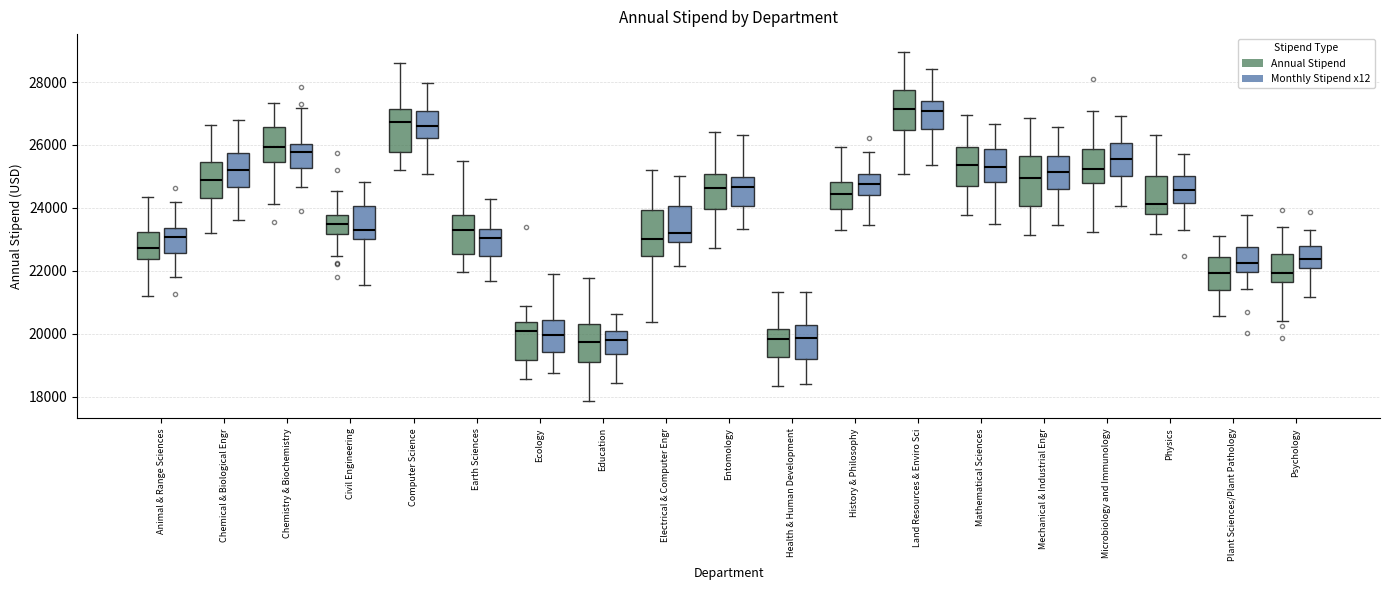

Reading left to right, read every box against the y-axis: the position of its median line, the range the box covers, and the ends of its whiskers. The values are not printed on the chart, so give them approximately, as read against the axis.

Animal & Range Sciences (Annual Stipend): median 22800, box 22400 to 23200, whiskers 21200 to 24400
Animal & Range Sciences (Monthly Stipend x12): median 23000, box 22600 to 23400, whiskers 21800 to 24200
Chemical & Biological Engr (Annual Stipend): median 25000, box 24400 to 25400, whiskers 23200 to 26600
Chemical & Biological Engr (Monthly Stipend x12): median 25200, box 24600 to 25800, whiskers 23600 to 26800
Chemistry & Biochemistry (Annual Stipend): median 26000, box 25400 to 26600, whiskers 24200 to 27400
Chemistry & Biochemistry (Monthly Stipend x12): median 25800, box 25200 to 26000, whiskers 24600 to 27200
Civil Engineering (Annual Stipend): median 23400, box 23200 to 23800, whiskers 22400 to 24600
Civil Engineering (Monthly Stipend x12): median 23200, box 23000 to 24000, whiskers 21600 to 24800
Computer Science (Annual Stipend): median 26800, box 25800 to 27200, whiskers 25200 to 28600
Computer Science (Monthly Stipend x12): median 26600, box 26200 to 27000, whiskers 25000 to 28000
Earth Sciences (Annual Stipend): median 23200, box 22600 to 23800, whiskers 22000 to 25400
Earth Sciences (Monthly Stipend x12): median 23000, box 22400 to 23400, whiskers 21600 to 24200
Ecology (Annual Stipend): median 20000, box 19200 to 20400, whiskers 18600 to 20800
Ecology (Monthly Stipend x12): median 20000, box 19400 to 20400, whiskers 18800 to 21800
Education (Annual Stipend): median 19800, box 19000 to 20200, whiskers 17800 to 21800
Education (Monthly Stipend x12): median 19800, box 19400 to 20000, whiskers 18400 to 20600
Electrical & Computer Engr (Annual Stipend): median 23000, box 22400 to 24000, whiskers 20400 to 25200
Electrical & Computer Engr (Monthly Stipend x12): median 23200, box 23000 to 24000, whiskers 22200 to 25000
Entomology (Annual Stipend): median 24600, box 24000 to 25000, whiskers 22800 to 26400
Entomology (Monthly Stipend x12): median 24600, box 24000 to 25000, whiskers 23400 to 26400
Health & Human Development (Annual Stipend): median 19800, box 19200 to 20200, whiskers 18400 to 21400
Health & Human Development (Monthly Stipend x12): median 19800, box 19200 to 20200, whiskers 18400 to 21400
History & Philosophy (Annual Stipend): median 24400, box 24000 to 24800, whiskers 23200 to 26000
History & Philosophy (Monthly Stipend x12): median 24800, box 24400 to 25000, whiskers 23400 to 25800
Land Resources & Enviro Sci (Annual Stipend): median 27200, box 26400 to 27800, whiskers 25000 to 29000
Land Resources & Enviro Sci (Monthly Stipend x12): median 27000, box 26600 to 27400, whiskers 25400 to 28400
Mathematical Sciences (Annual Stipend): median 25400, box 24600 to 26000, whiskers 23800 to 27000
Mathematical Sciences (Monthly Stipend x12): median 25400, box 24800 to 25800, whiskers 23600 to 26600
Mechanical & Industrial Engr (Annual Stipend): median 25000, box 24000 to 25600, whiskers 23200 to 26800
Mechanical & Industrial Engr (Monthly Stipend x12): median 25200, box 24600 to 25600, whiskers 23400 to 26600
Microbiology and Immunology (Annual Stipend): median 25200, box 24800 to 25800, whiskers 23200 to 27000
Microbiology and Immunology (Monthly Stipend x12): median 25600, box 25000 to 26000, whiskers 24000 to 27000
Physics (Annual Stipend): median 24200, box 23800 to 25000, whiskers 23200 to 26400
Physics (Monthly Stipend x12): median 24600, box 24200 to 25000, whiskers 23200 to 25800
Plant Sciences/Plant Pathology (Annual Stipend): median 22000, box 21400 to 22400, whiskers 20600 to 23200
Plant Sciences/Plant Pathology (Monthly Stipend x12): median 22200, box 22000 to 22800, whiskers 21400 to 23800
Psychology (Annual Stipend): median 22000, box 21600 to 22600, whiskers 20400 to 23400
Psychology (Monthly Stipend x12): median 22400, box 22000 to 22800, whiskers 21200 to 23400